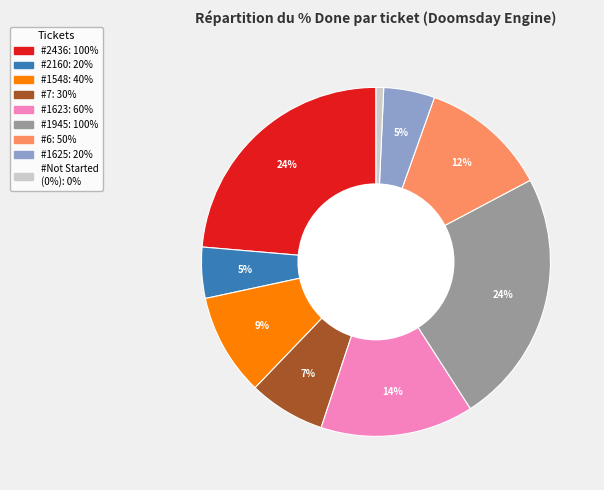

How many slices are in this pie chart?

9